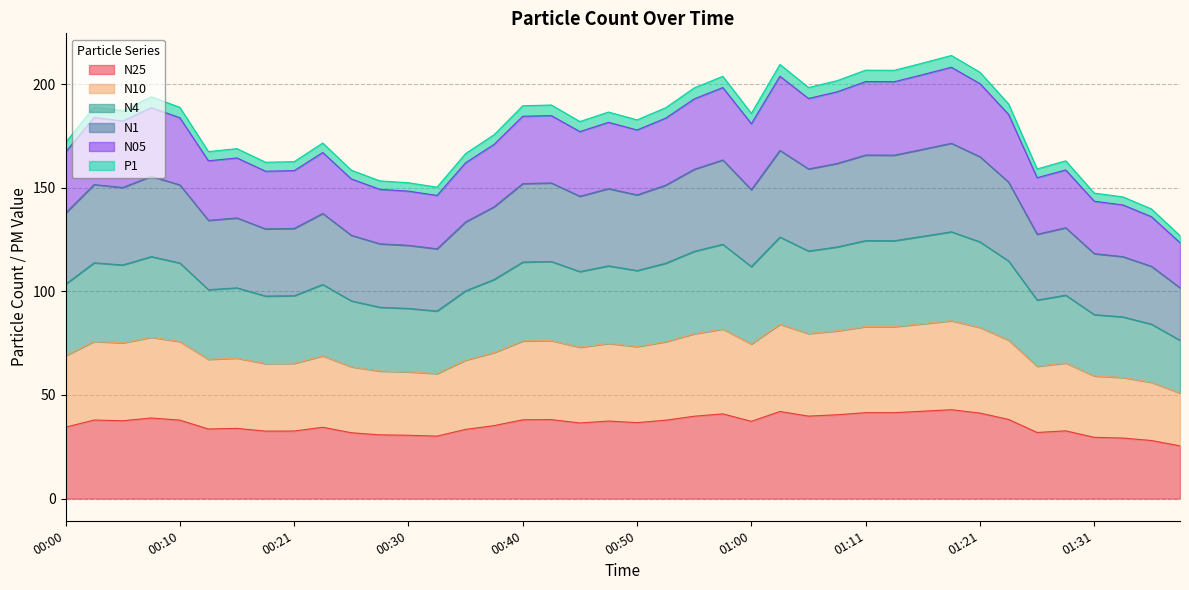

The value of N4 at 01:33 is 97.9. True or false?

False